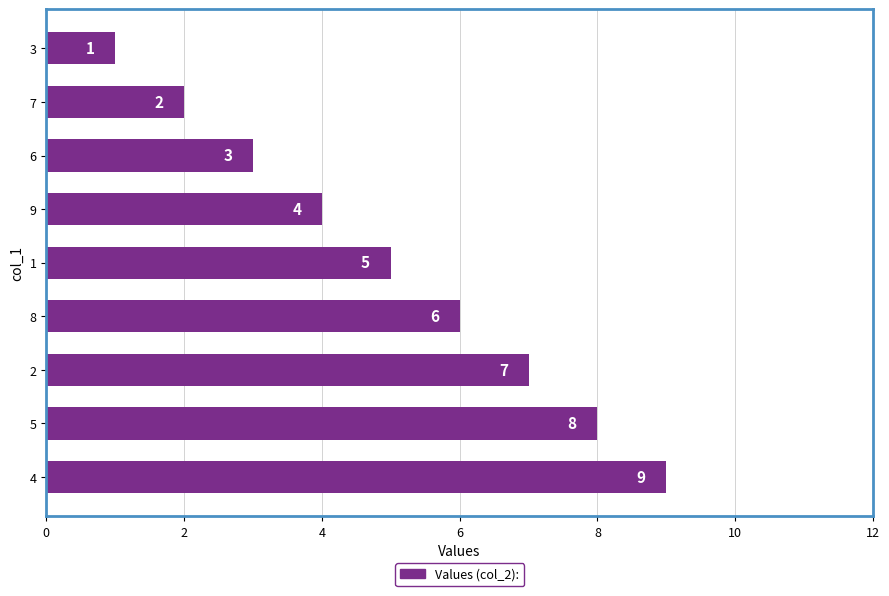

What is the ratio of the value at 8 to the value at 2?

0.9